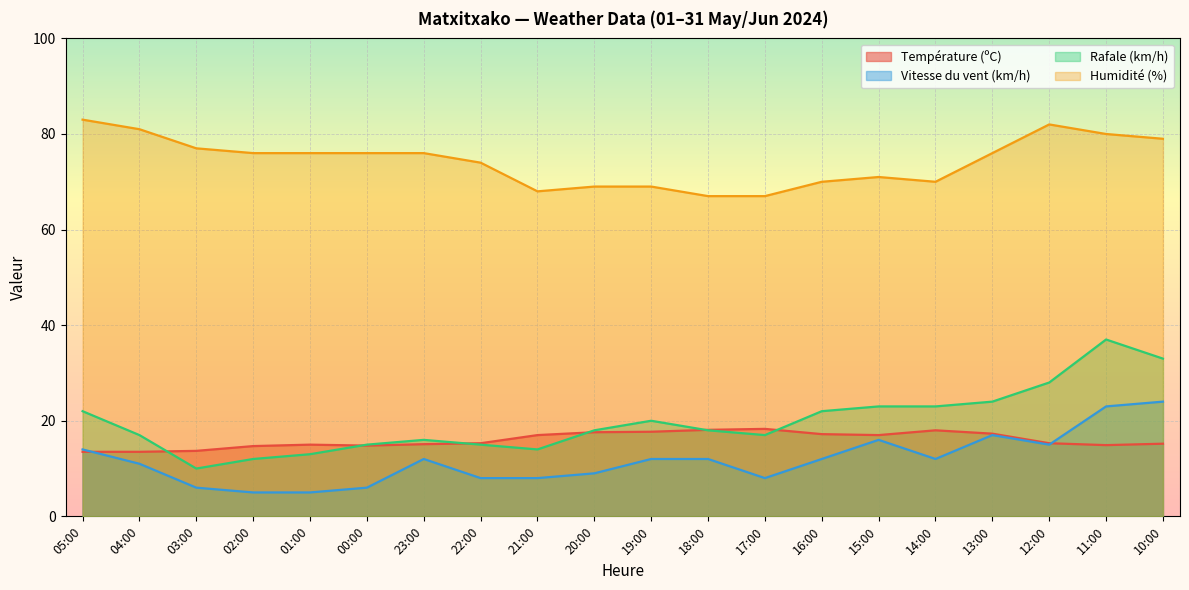

Which series has the largest range (max minus min)?

Rafale (km/h)